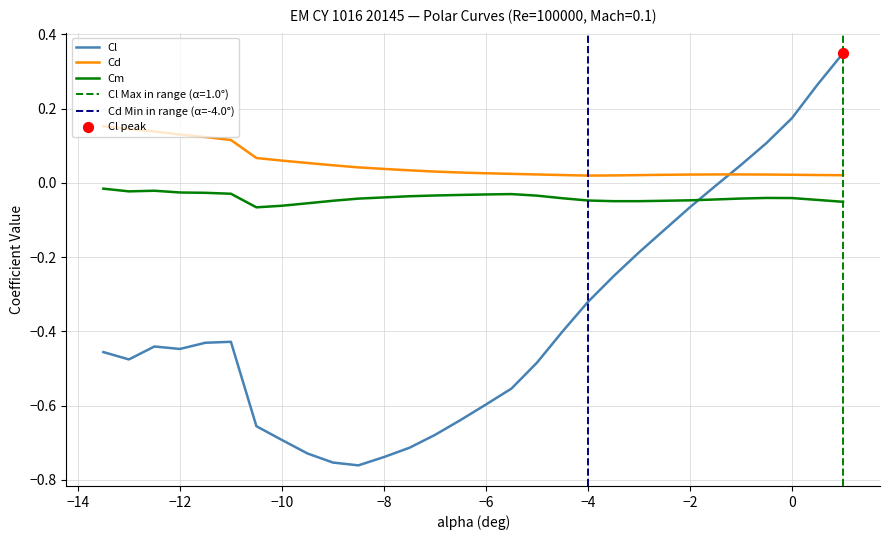

Which series has the largest total across all categories?

Cd